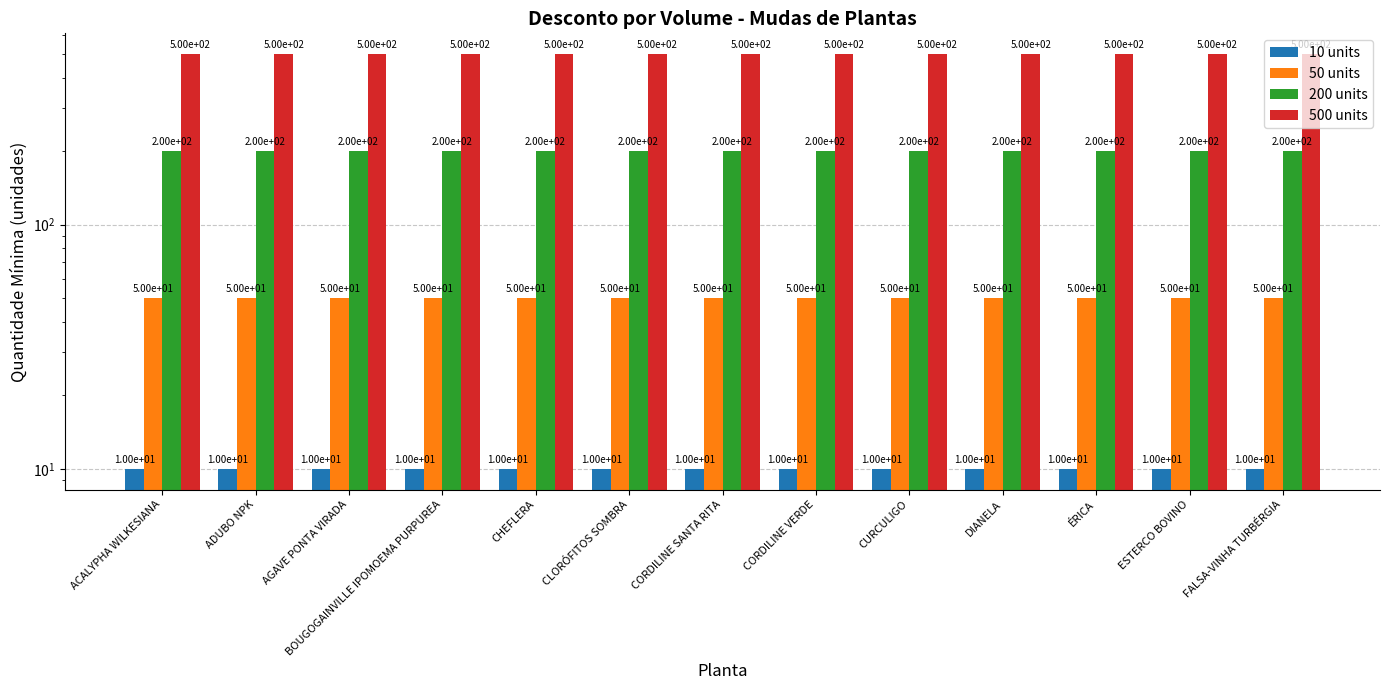

What is the average value of the 500 units series?

500